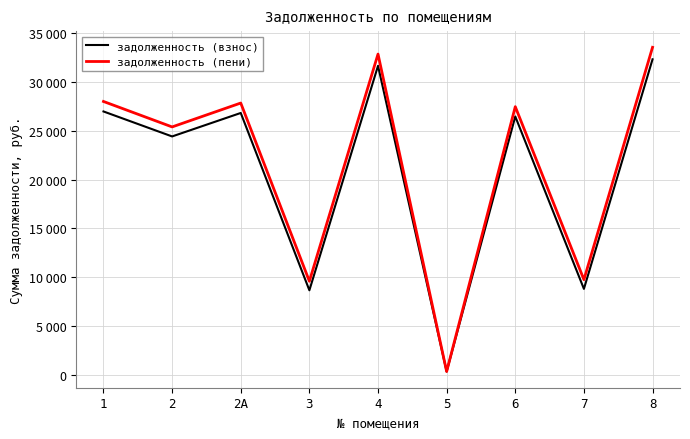

What is the minimum value shown in the chart?

337.4